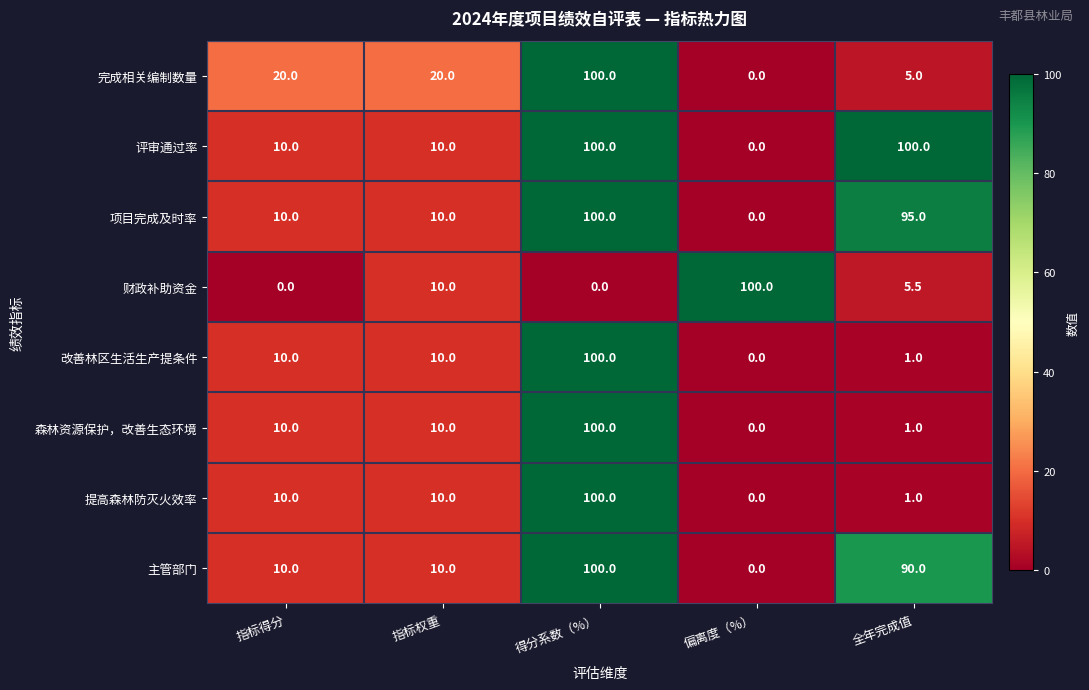

What is the spread (max minus min) of values at 偏离度（%）?

100.0